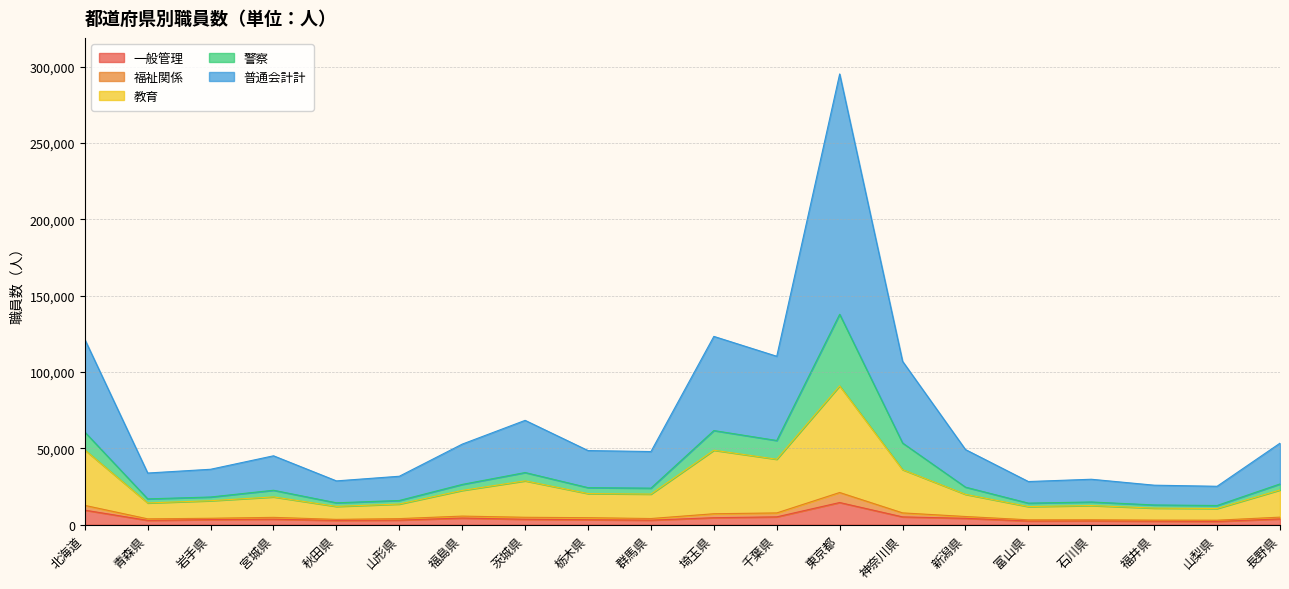

At which category is the sum across all series the highest?

東京都